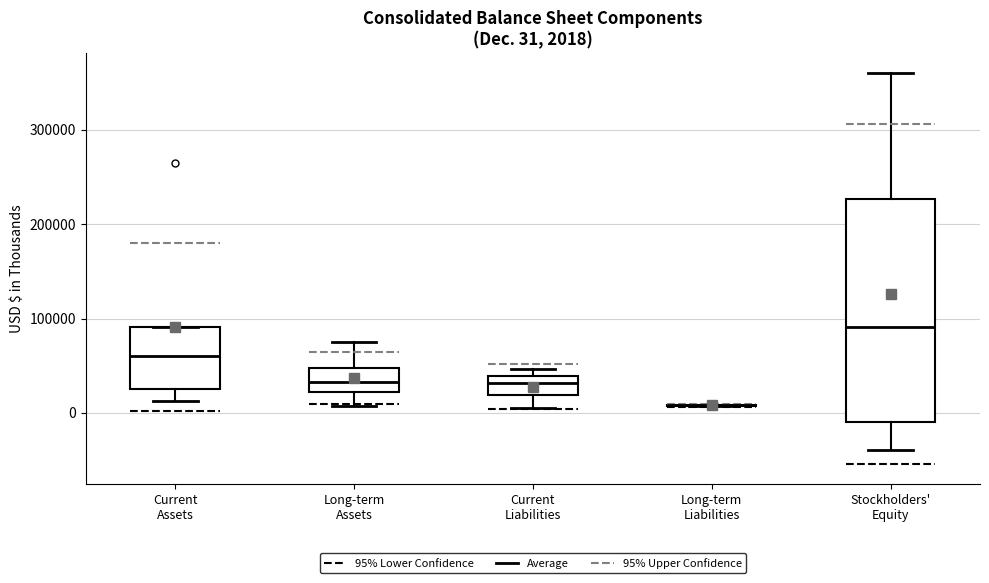

Comparing the boxes themselves (not the whiskers), which one is the tallest?

Stockholders' Equity